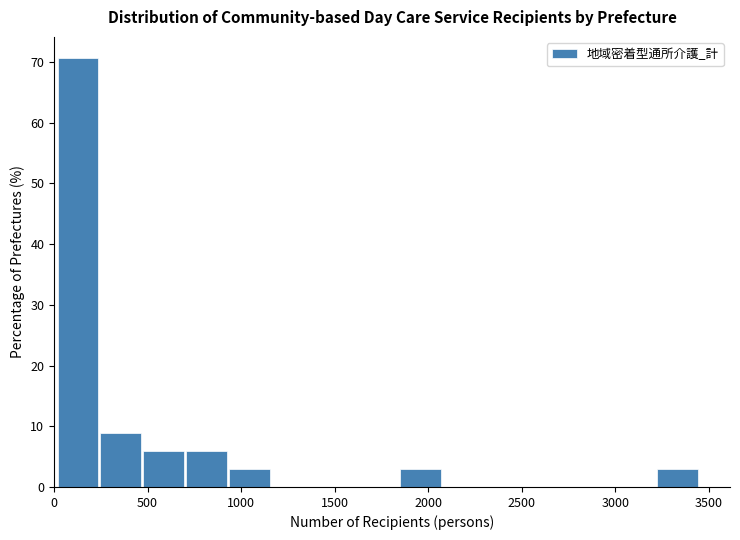

Over which range of the x-axis is the bar tallest?

0 to 250